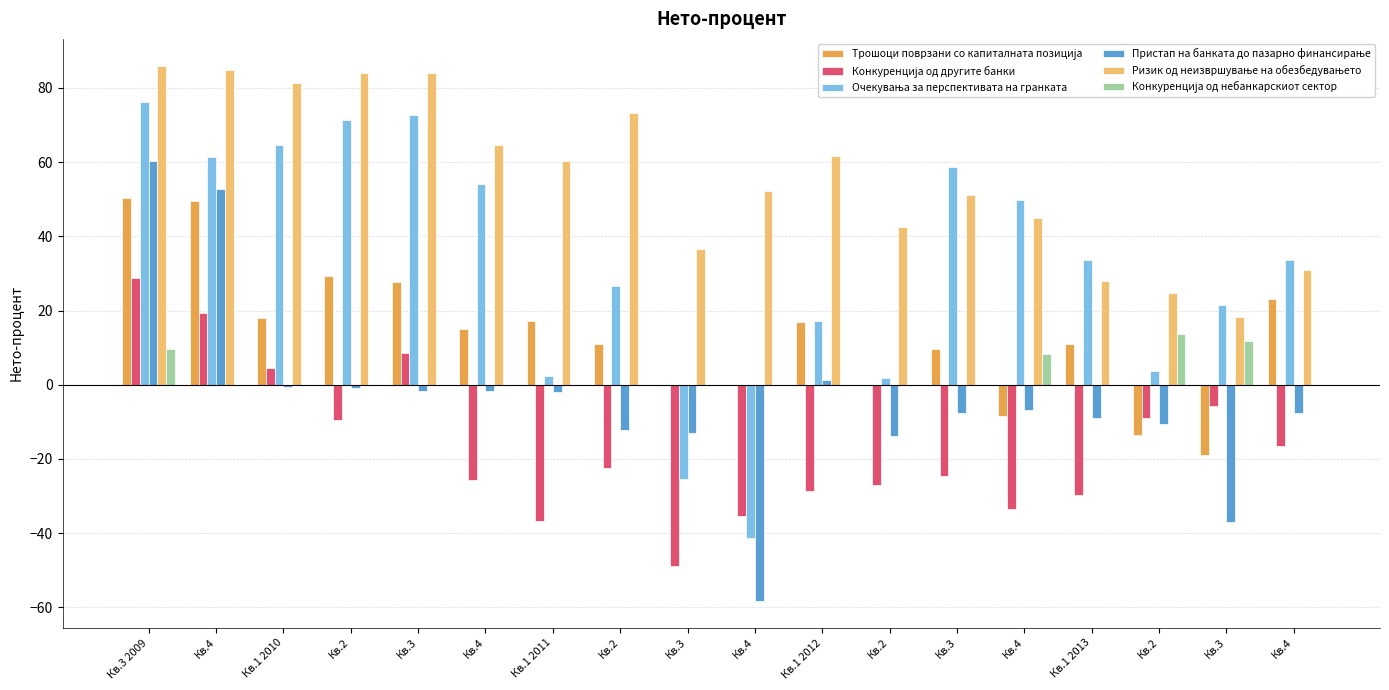

Rank the series by their maximum value, from highest to lowest.

Ризик од неизвршување на обезбедувањето, Очекувања за перспективата на гранката, Пристап на банката до пазарно финансирање, Трошоци поврзани со капиталната позиција, Конкуренција од другите банки, Конкуренција од небанкарскиот сектор